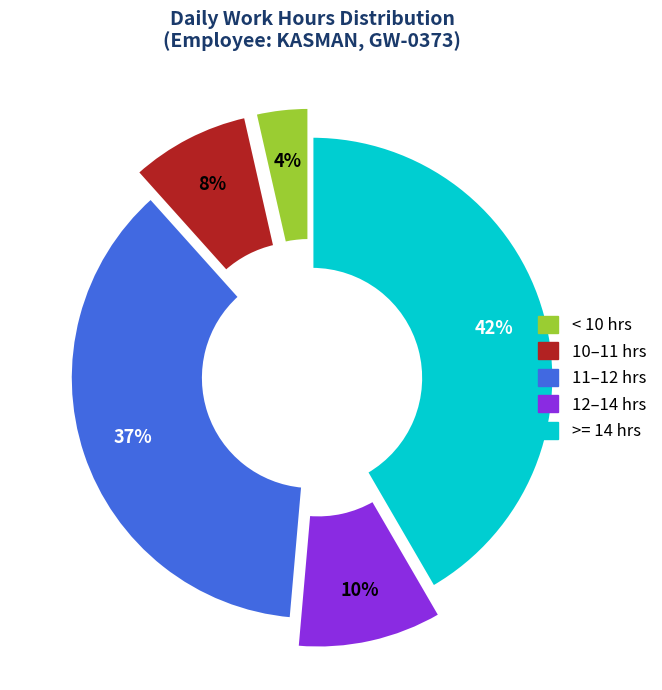

To the nearest percent, what is the difference between the largest and smallest slice percentages?

38%